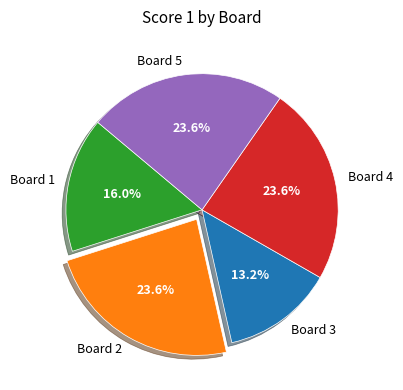

What percentage is NOT represented by Board 4?

76.4%